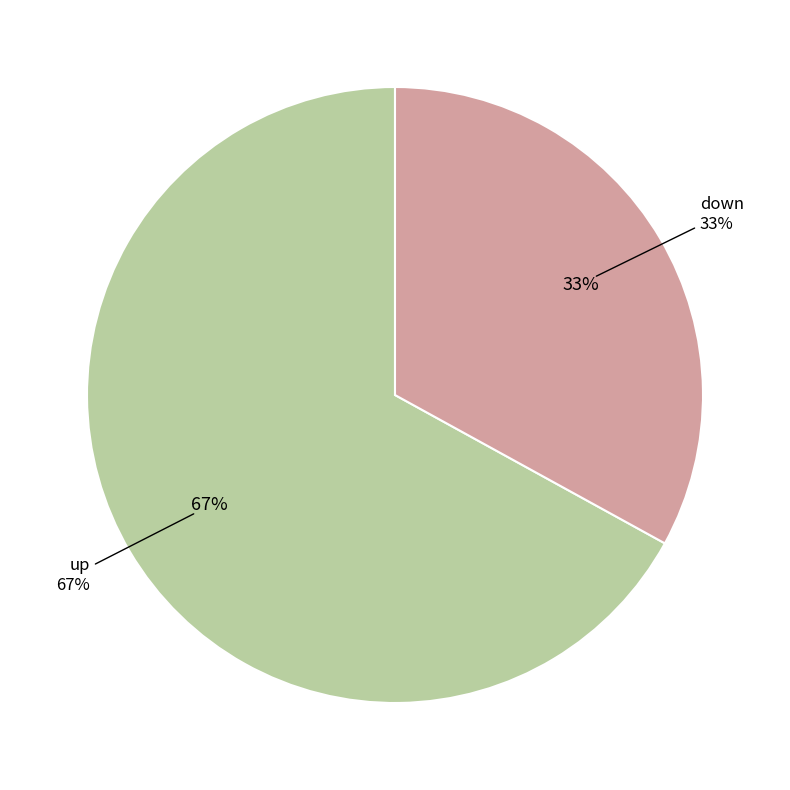

What is the majority slice?

up